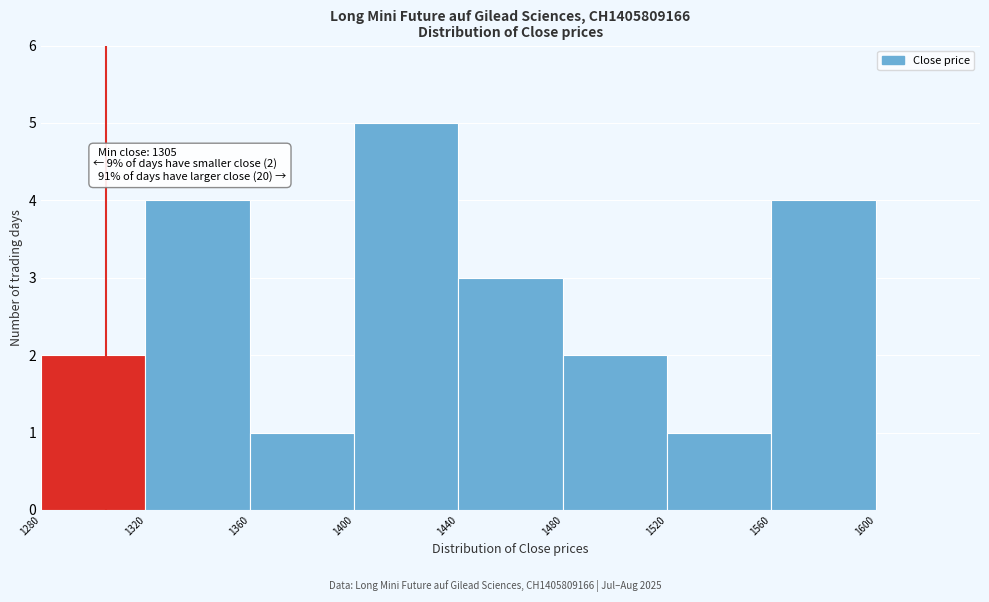

Over which range of the x-axis is the bar tallest?

1400 to 1440